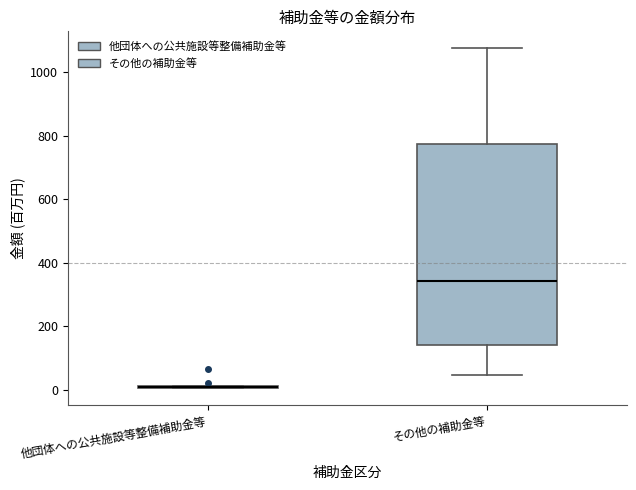

Which box is the tallest, from its lower edge to its upper edge?

その他の補助金等